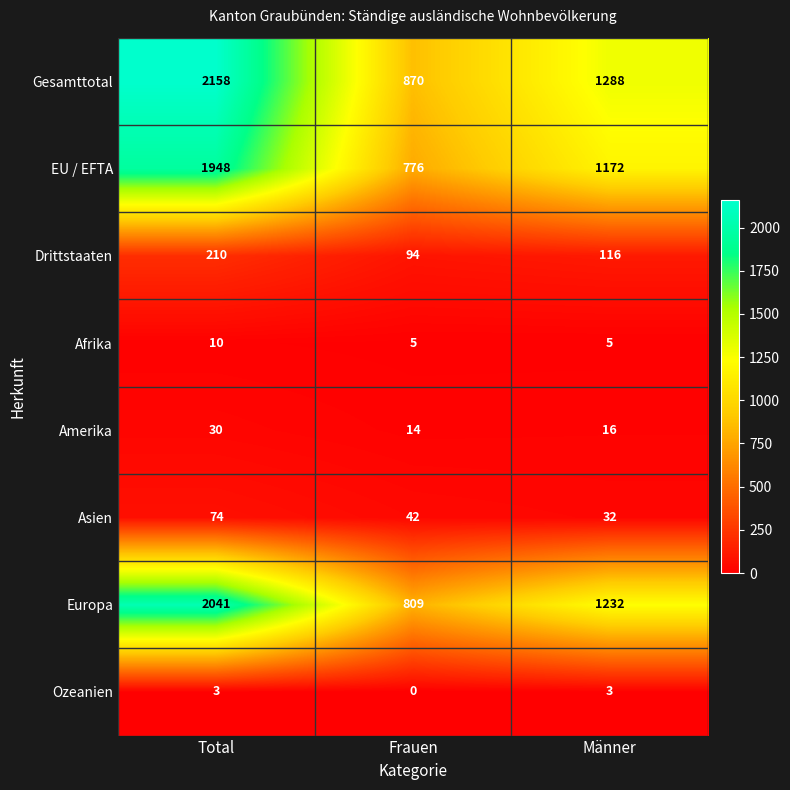

How many data points does each series have?

3